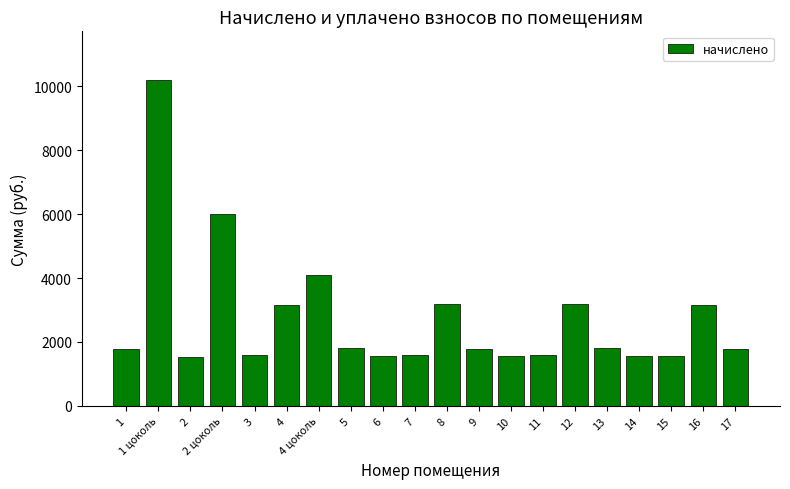

What is the average value?

2724.1